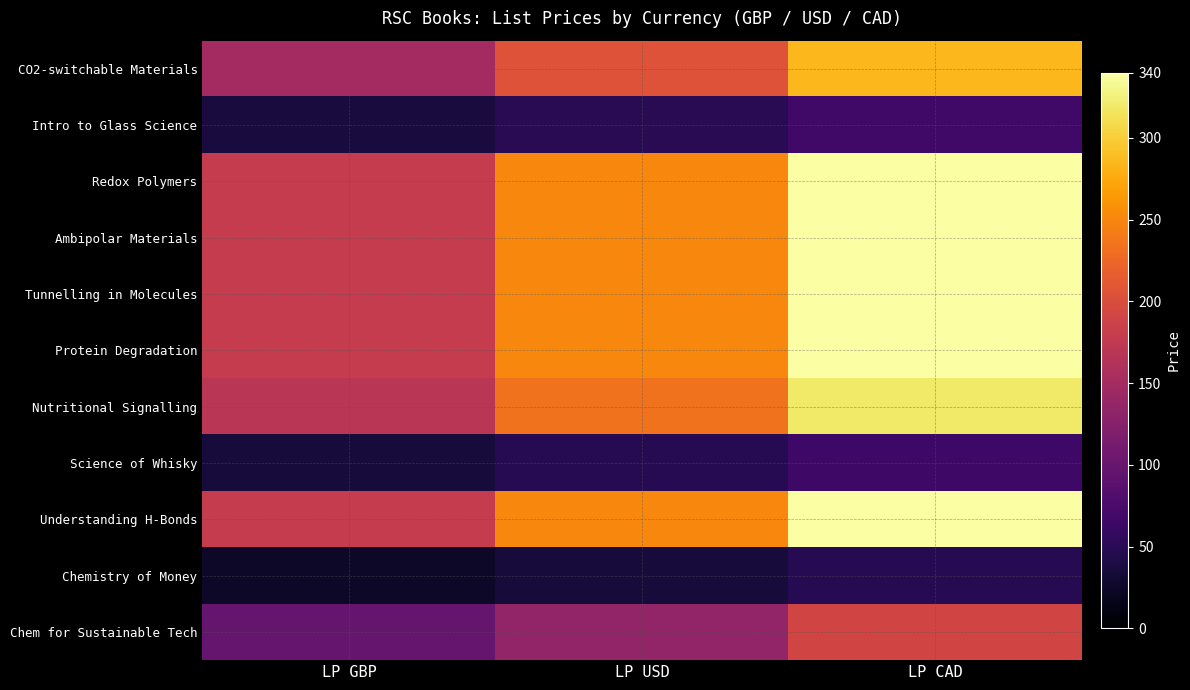

At which category is the sum across all series the highest?

LP CAD